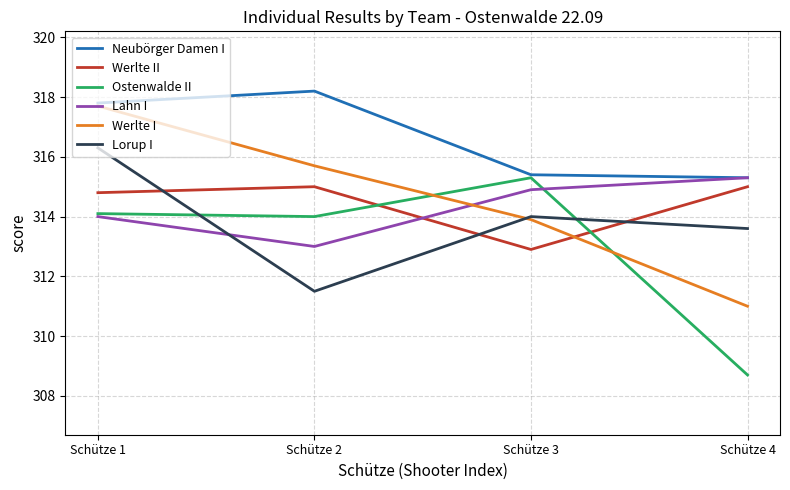

List the labels in order of Werlte I value, smallest first.

Schütze 4, Schütze 3, Schütze 2, Schütze 1